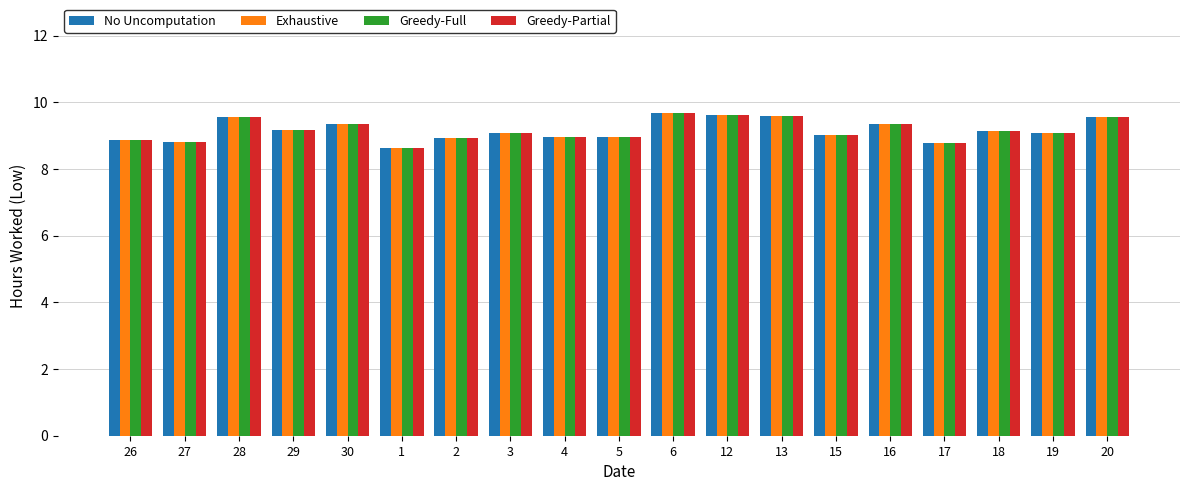

The Greedy-Partial series shows 4.6 at 27. True or false?

False